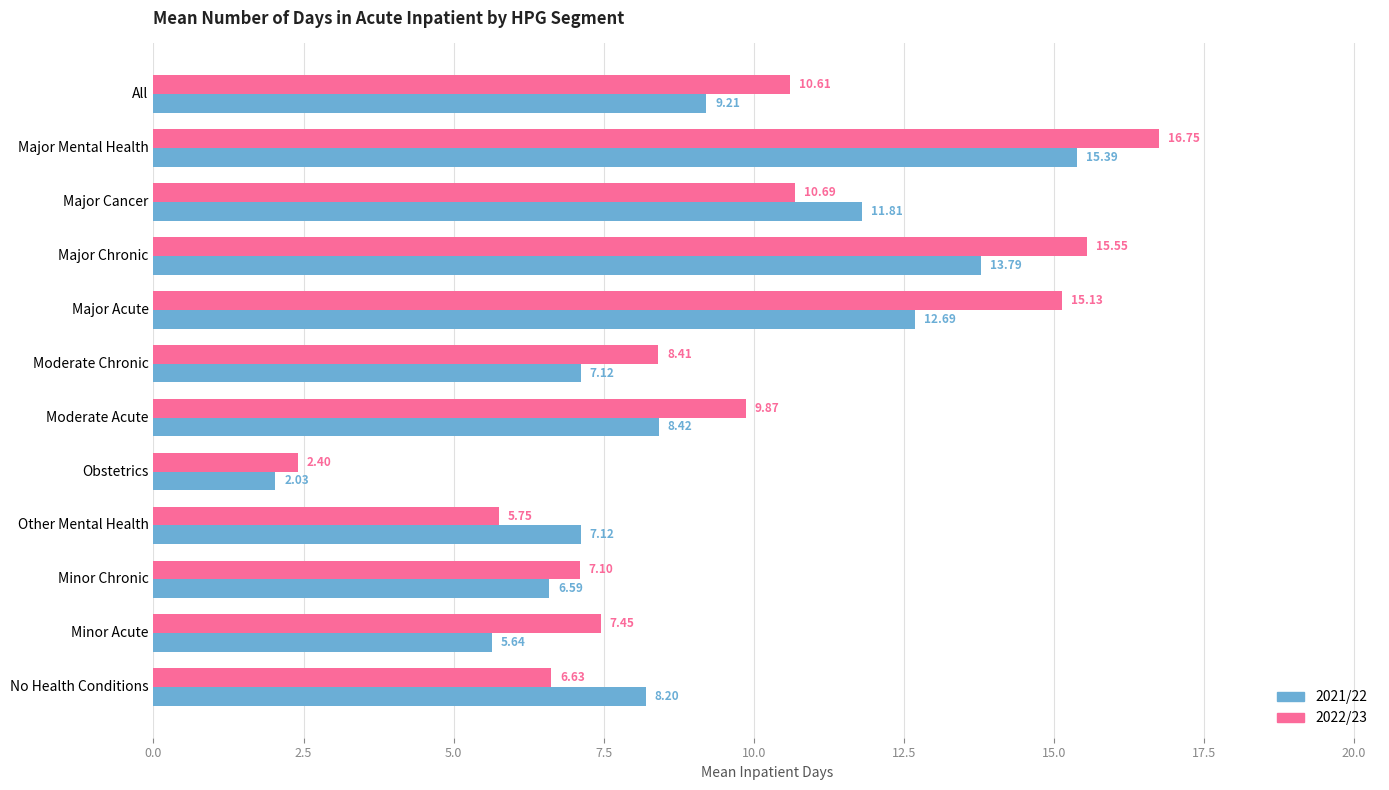

What are all the series names shown in the legend?

2021/22, 2022/23